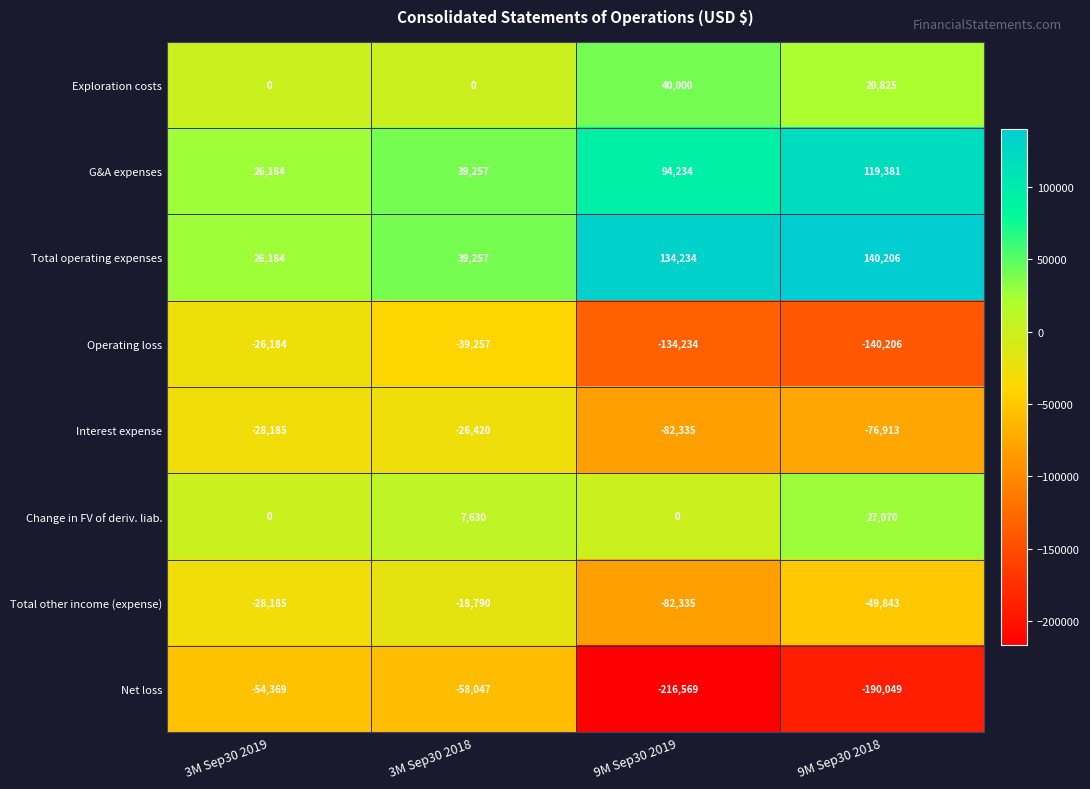

What is the maximum value for G&A expenses?

119381